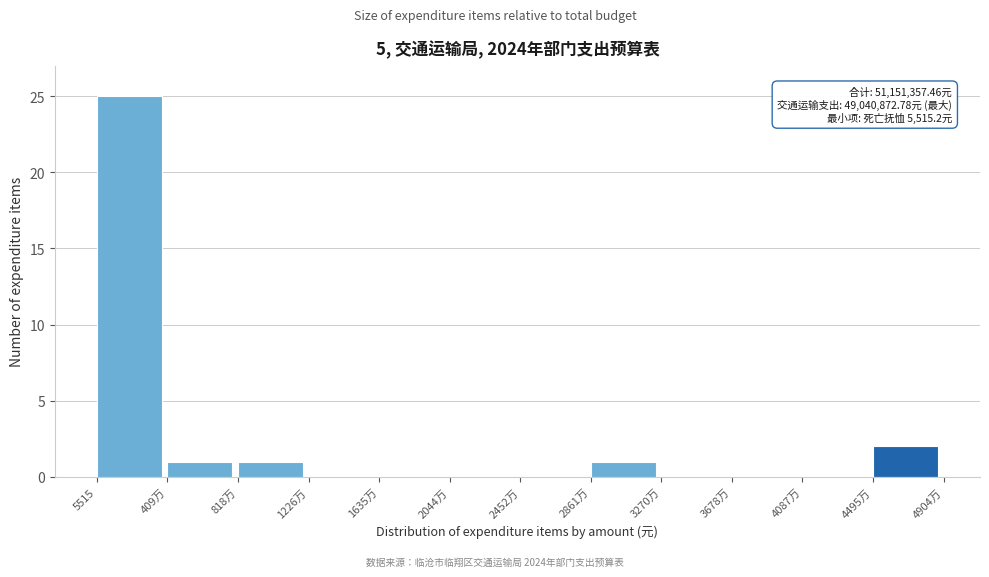

Reading left to right, extract all data points from this chart.

5515=25	409万=1	818万=1	1226万=0	1635万=0	2044万=0	2452万=0	2861万=1	3270万=0	3678万=0	4087万=0	4495万=2